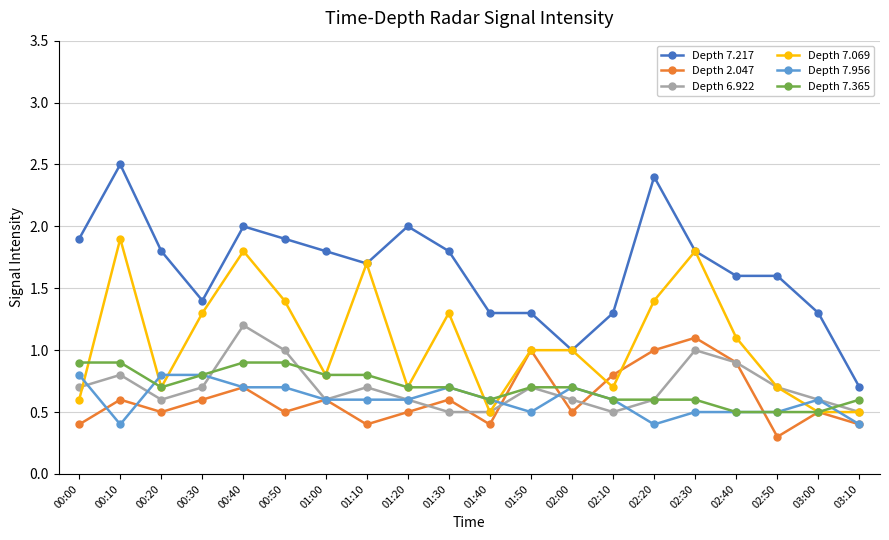

True or false: Depth 7.217 and Depth 6.922 intersect in this chart.

False